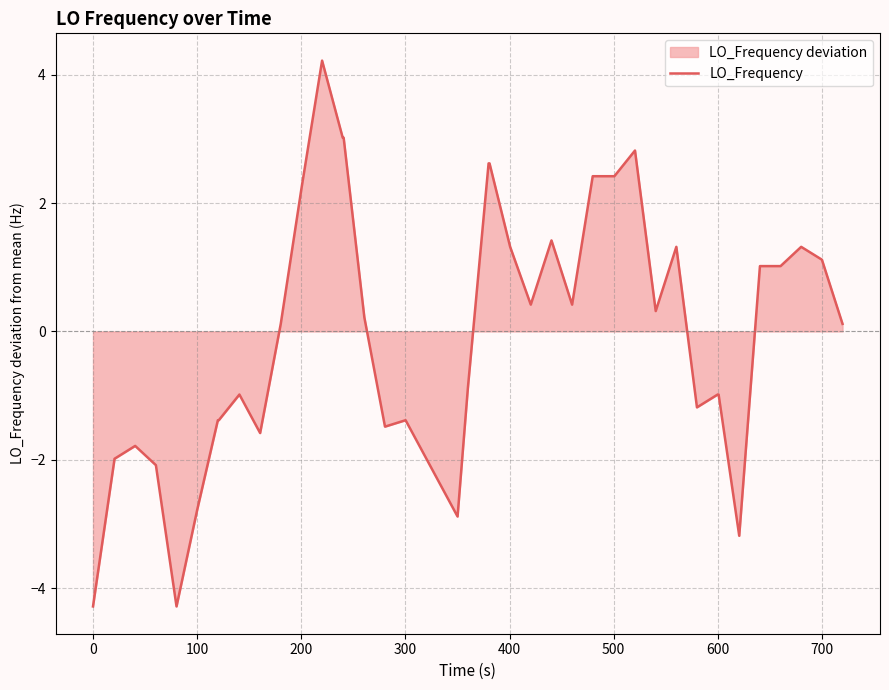

What is the smallest value displayed?

-4.3